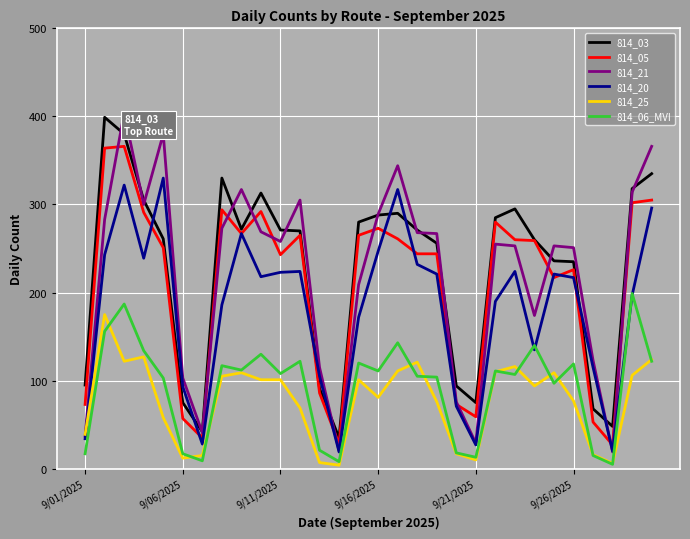

True or false: 814_05 and 814_06_MVI intersect in this chart.

False